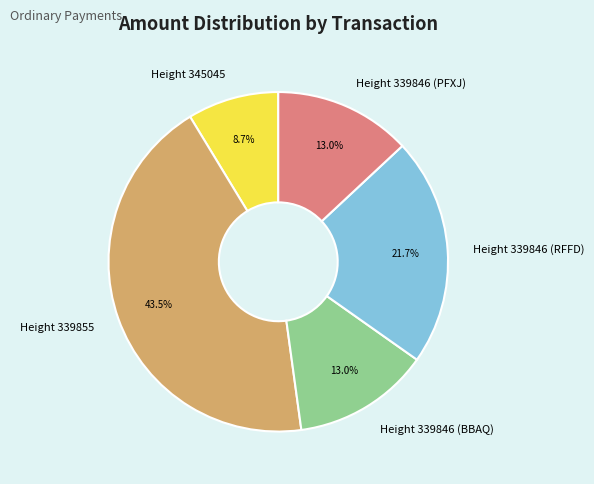

Is the sum of Height 339846 (BBAQ) and Height 339855 greater than half?

Yes